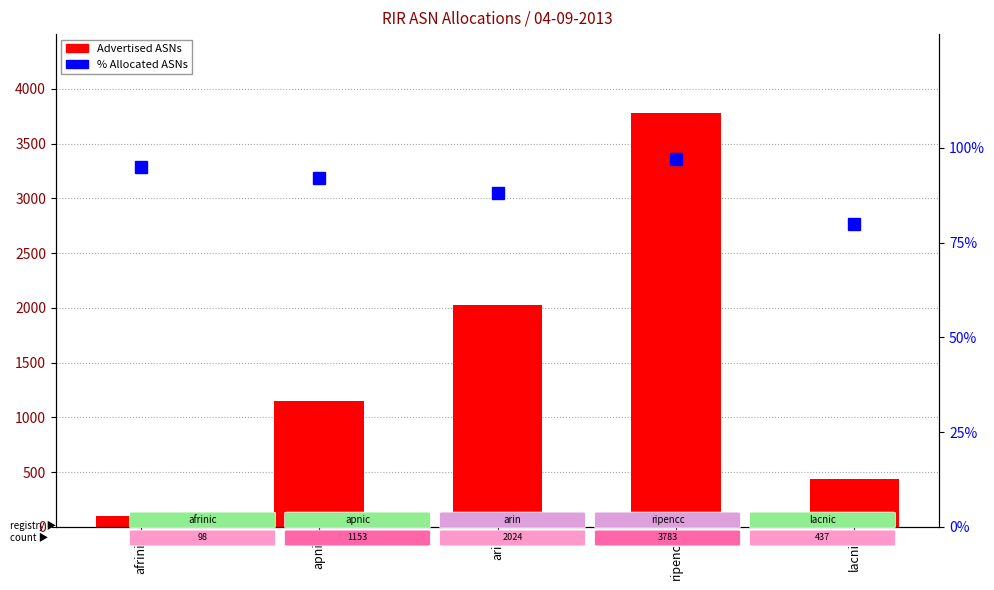

What is the total value across all series at lacnic?

517